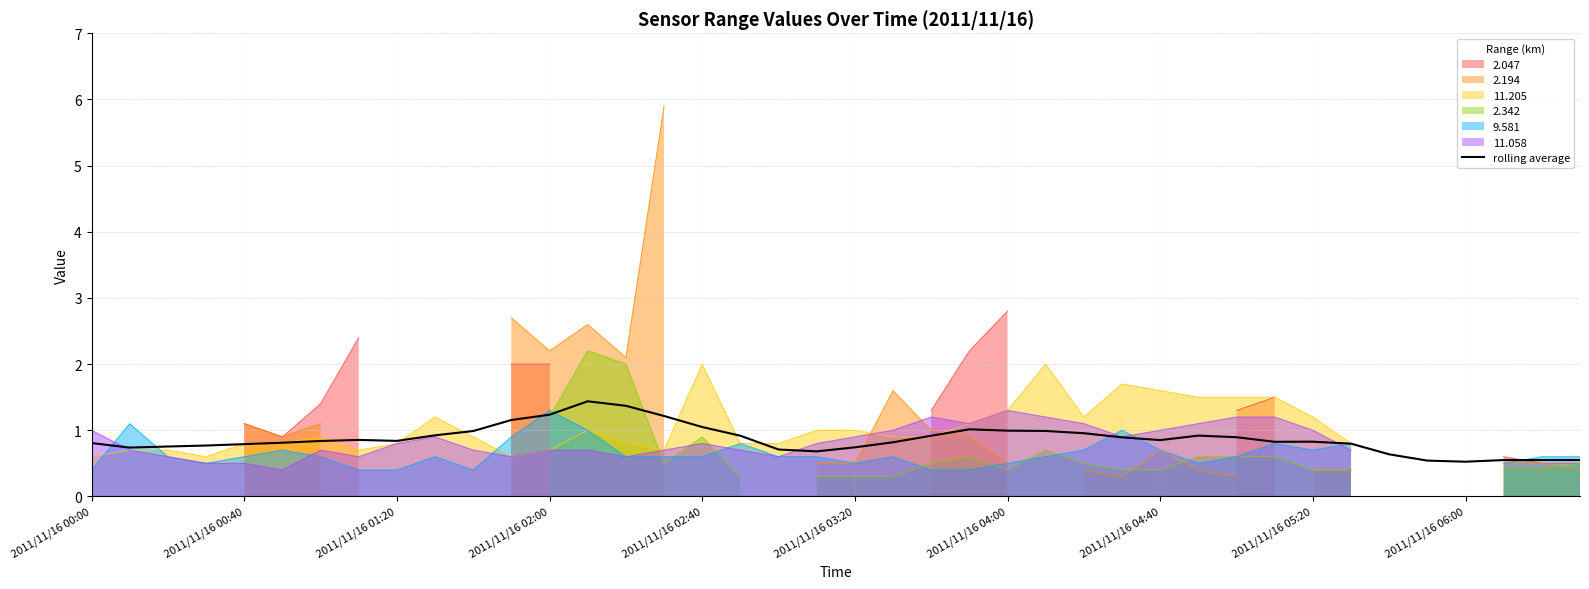

What is the highest value of the rolling average series?

1.4